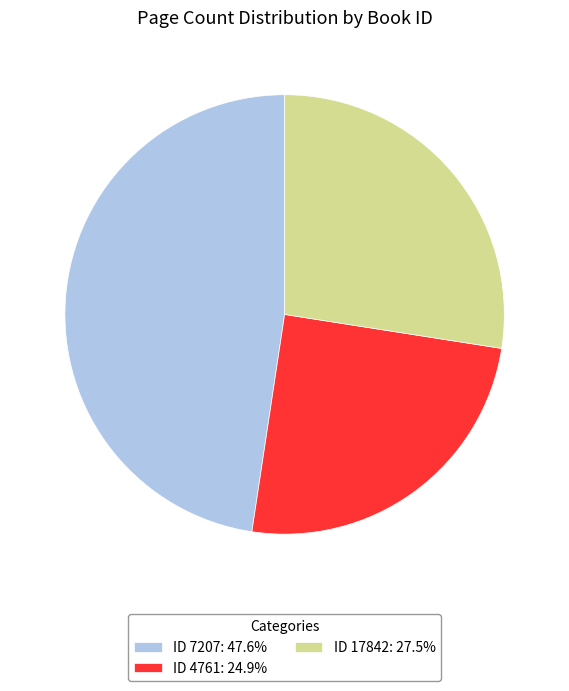

Do ID 7207: 47.6% and ID 17842: 27.5% together represent more than half of the pie?

Yes